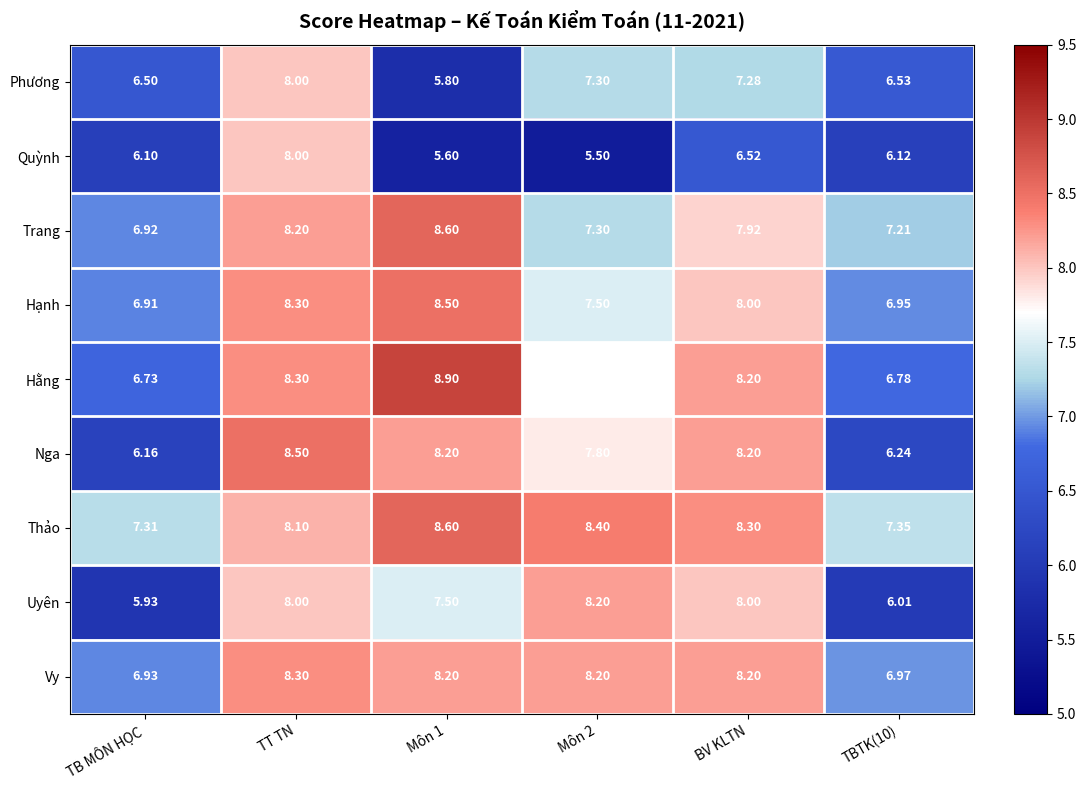

Between TT TN and BV KLTN, which series saw the biggest shift?

Quỳnh